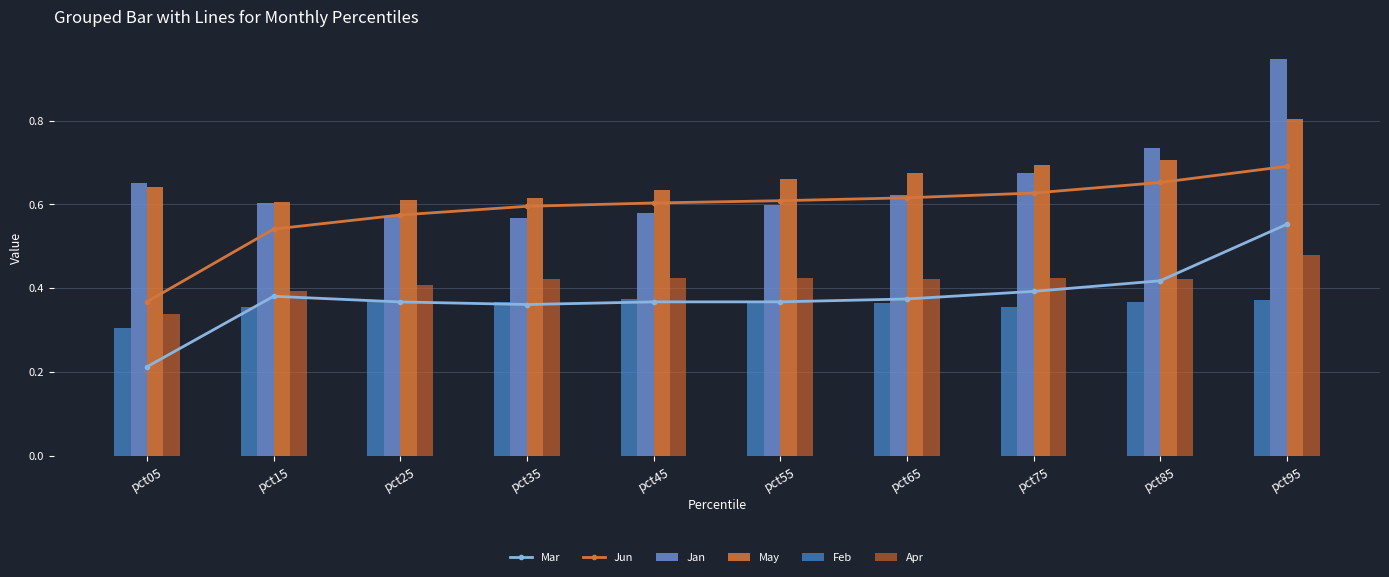

At pct25, list the series in order from largest to smallest.

May, Jun, Jan, Apr, Feb, Mar